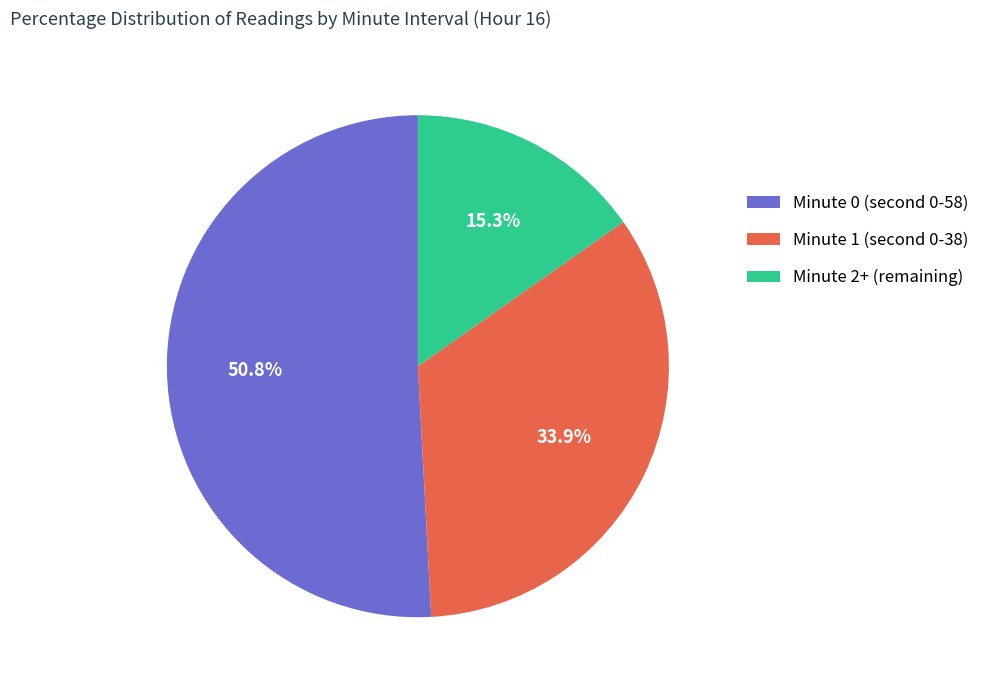

Count the number of slices in the pie.

3